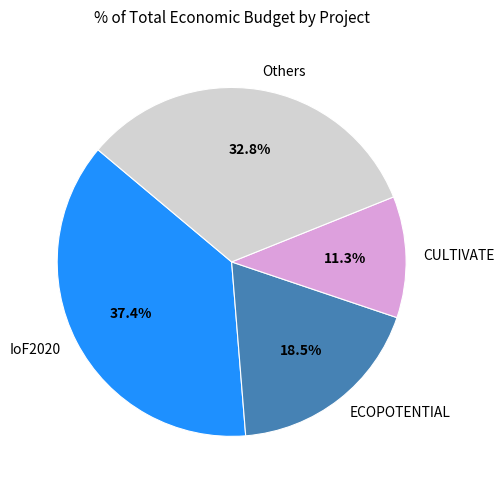

Is it true that ECOPOTENTIAL is 8% of the pie?

False